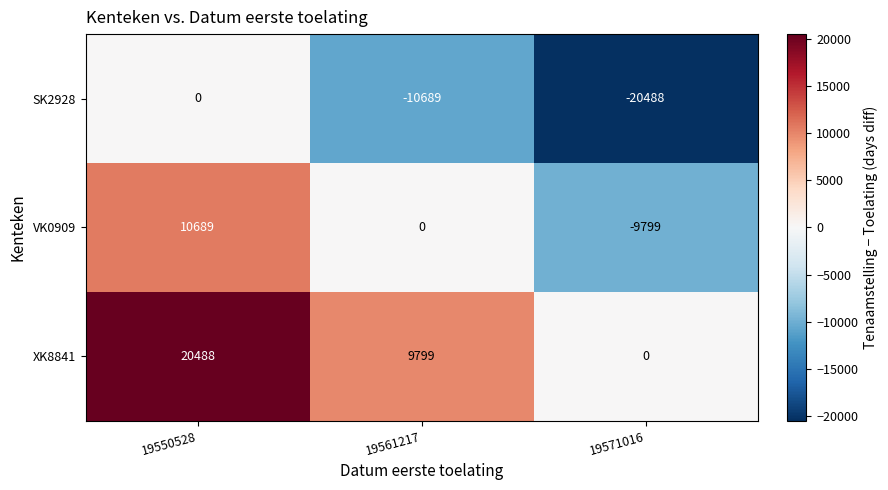

Which series has the largest total across all categories?

XK8841